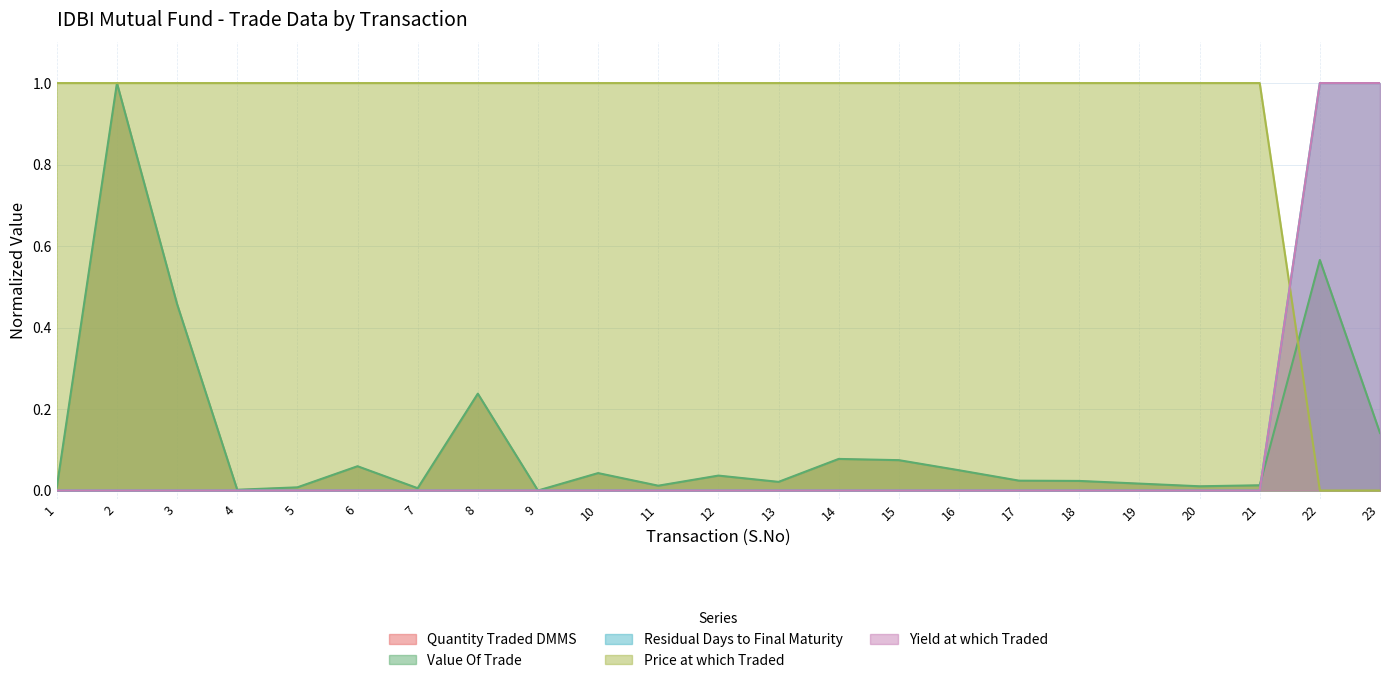

At which category does the chart reach its minimum across all series?

9